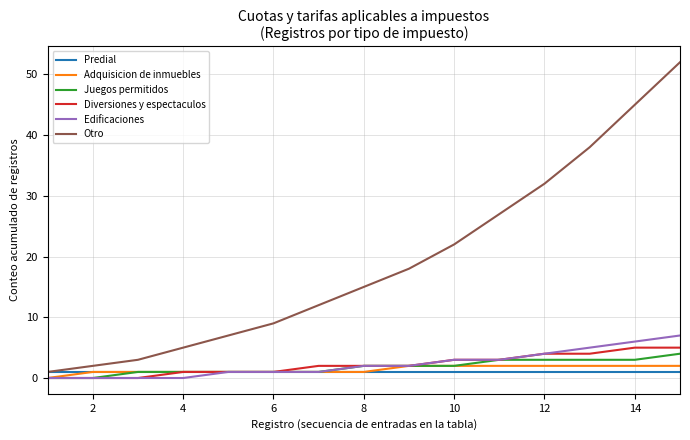

Which series has the largest total across all categories?

Otro